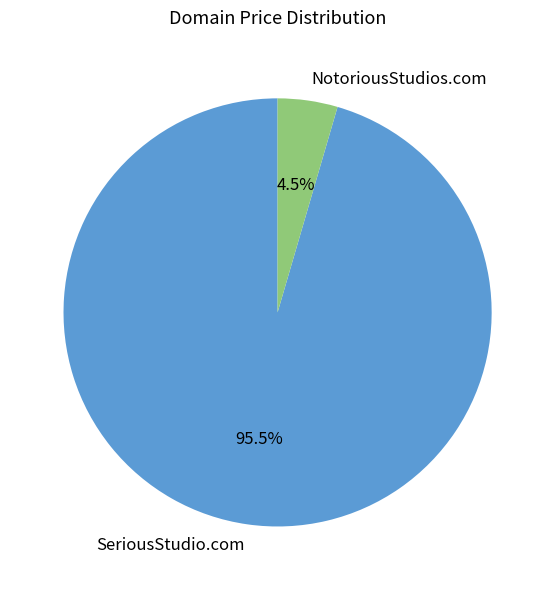

Which category has the biggest portion of the pie?

SeriousStudio.com